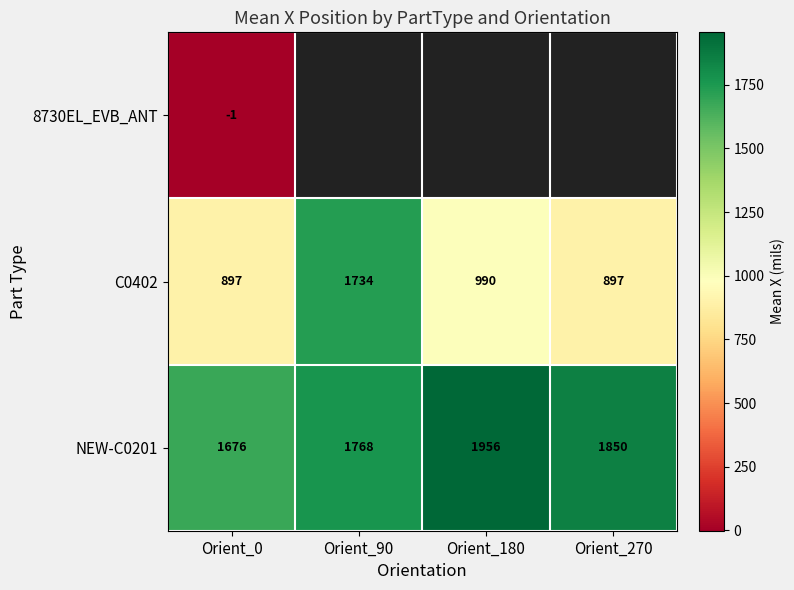

What is the lowest value of the NEW-C0201 series?

1676